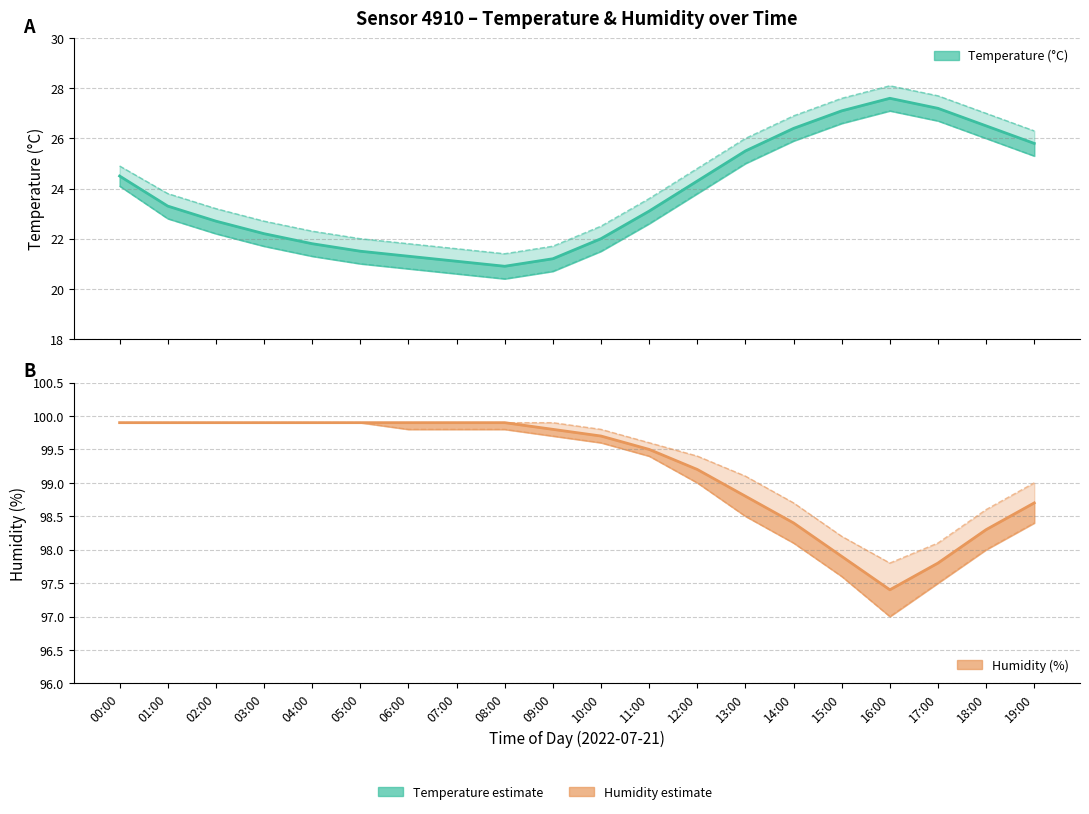

True or false: temp_lower and humidity intersect in this chart.

False